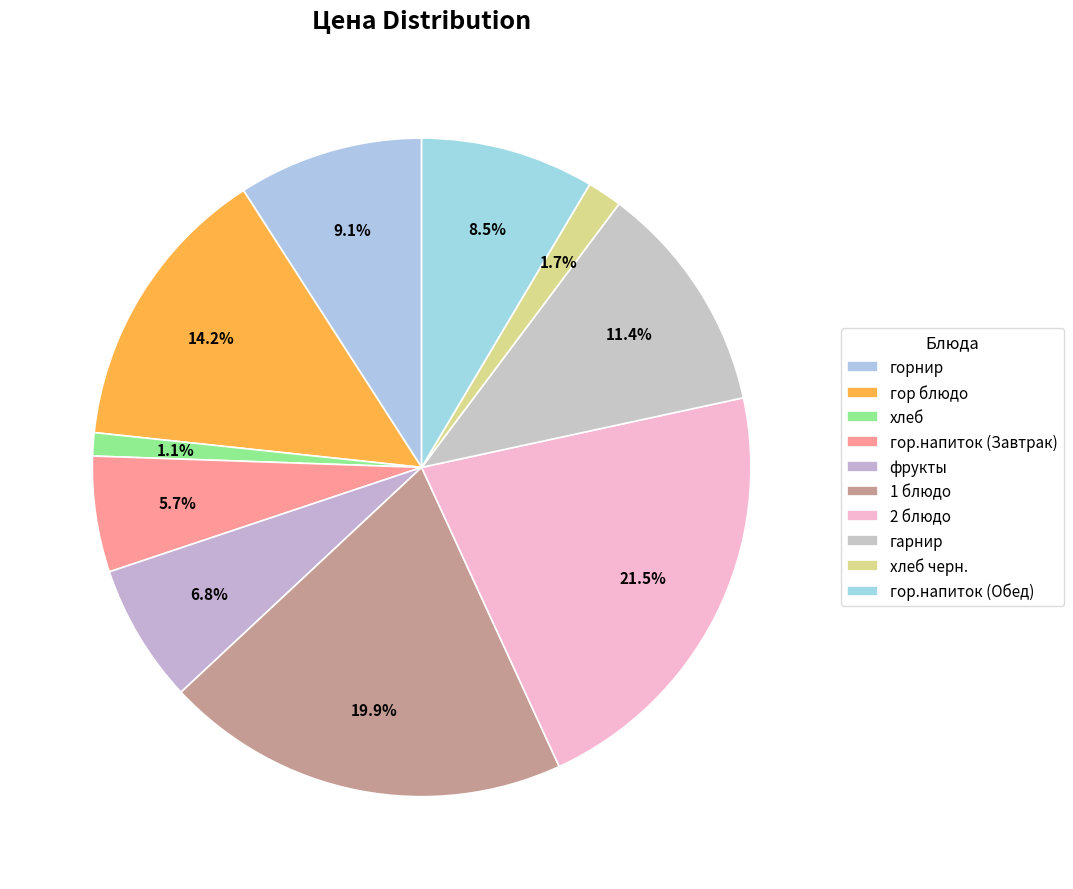

Combined, what portion of the pie is хлеб and фрукты?

8.0%